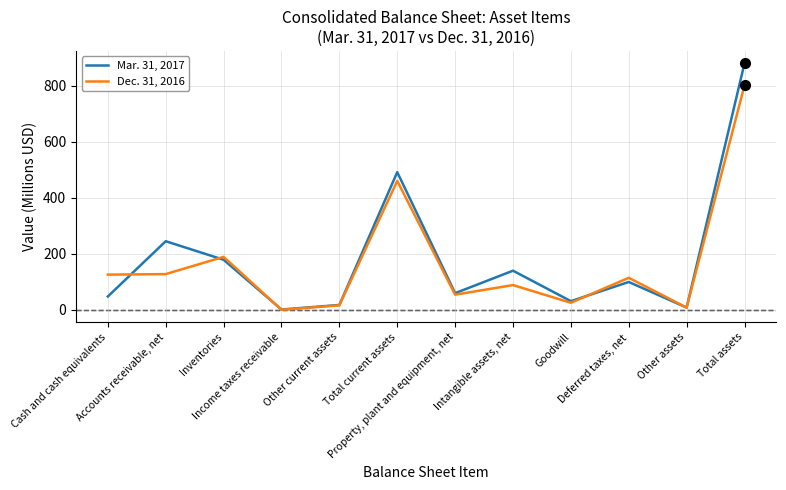

Which series ends up on top after the final intersection of Dec. 31, 2016 and Mar. 31, 2017?

Mar. 31, 2017